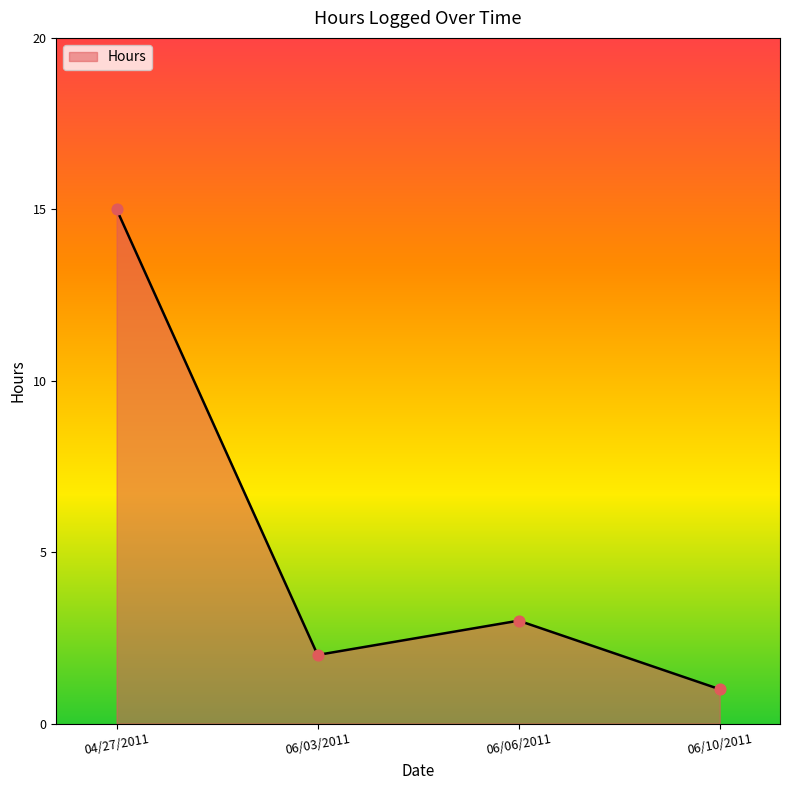

Which has a higher value, 06/06/2011 or 06/03/2011?

06/06/2011